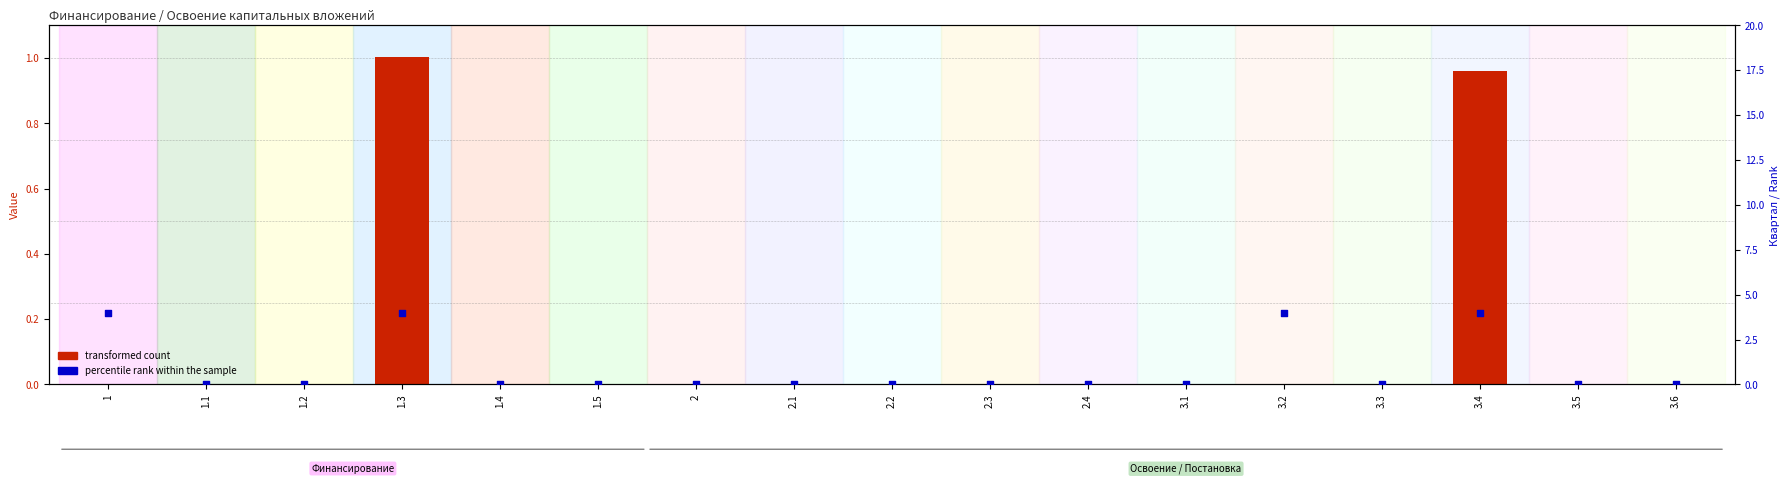

What are all the series names shown in the legend?

transformed count, percentile rank within the sample